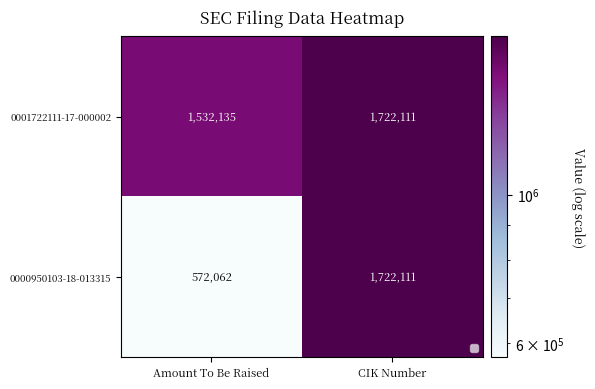

What is the minimum value shown in the chart?

572062